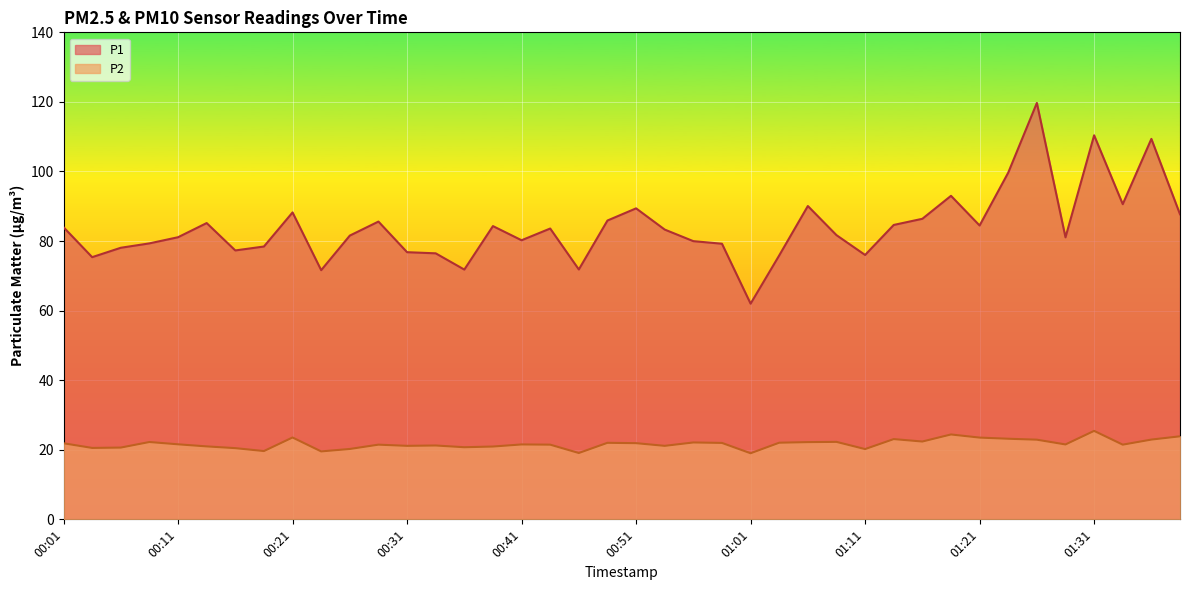

How many interior local peaks does the P2 series have?

11